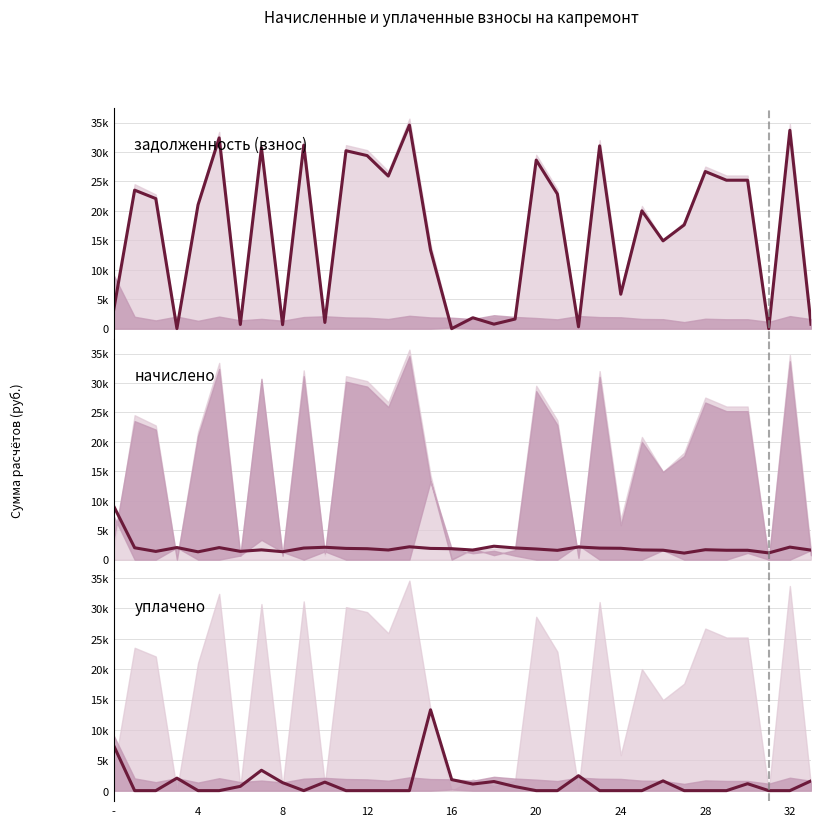

At which category is the sum across all series the highest?

14